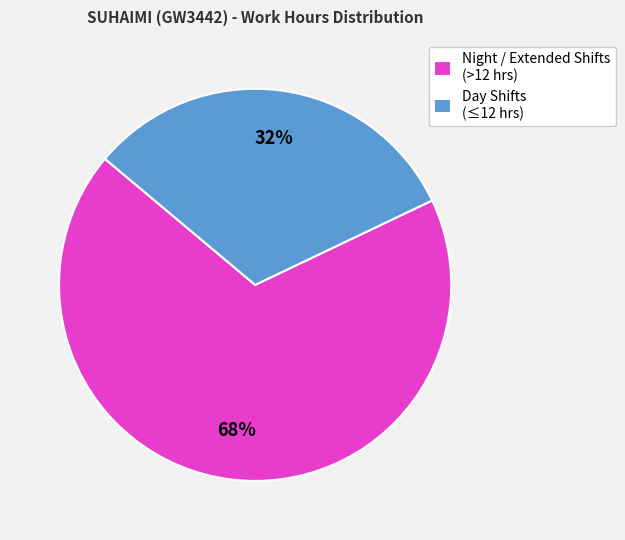

Does any single category account for the majority?

Yes